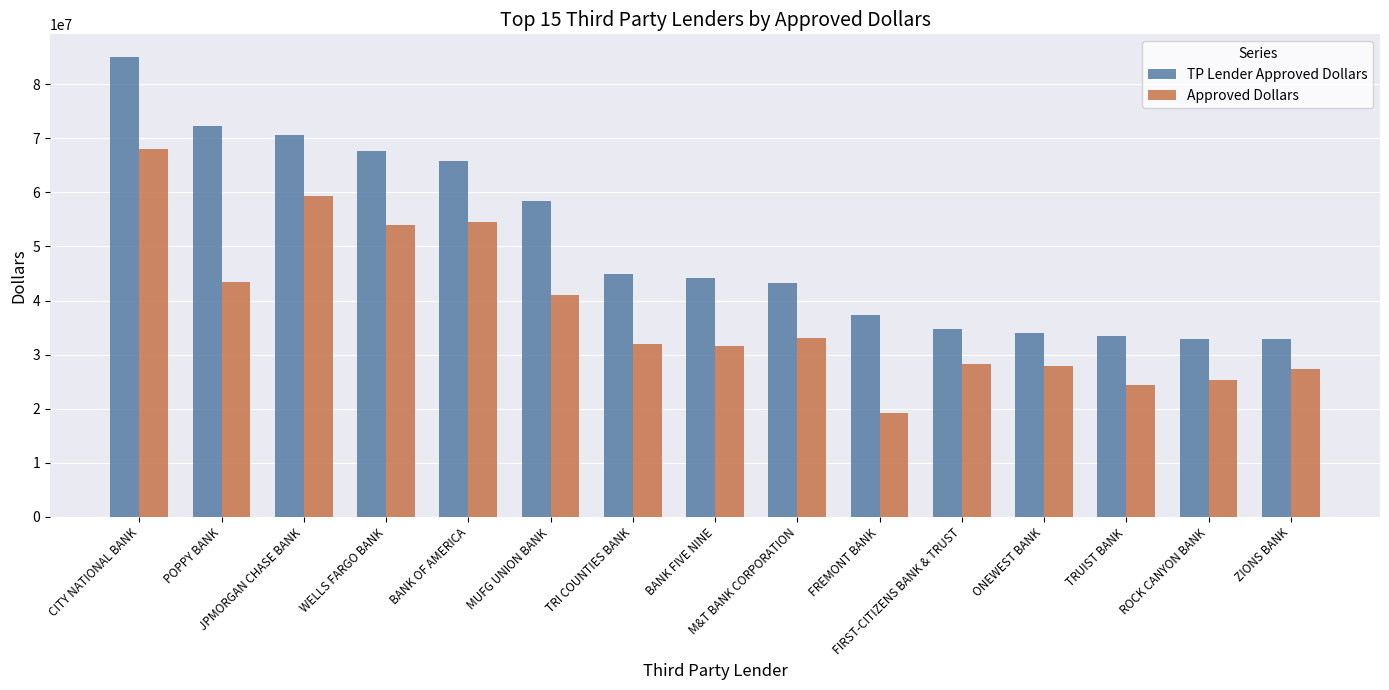

What is the difference between the highest and lowest values at POPPY BANK?

28787857